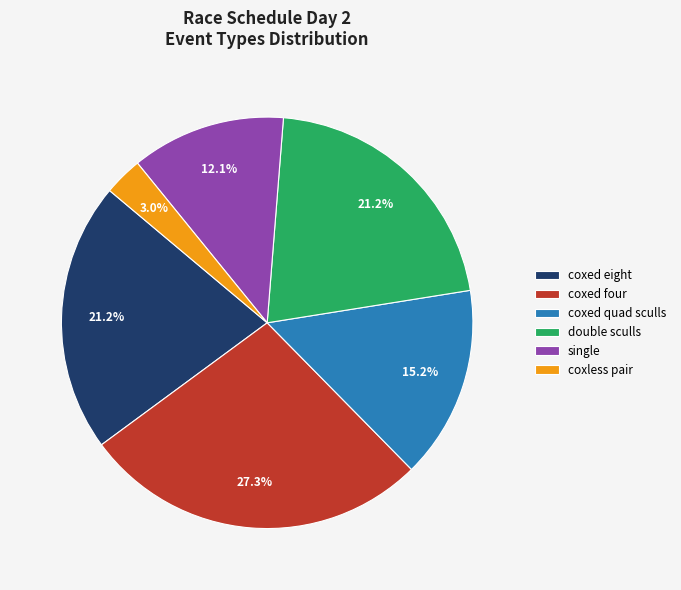

Which category has the smallest portion of the pie?

coxless pair